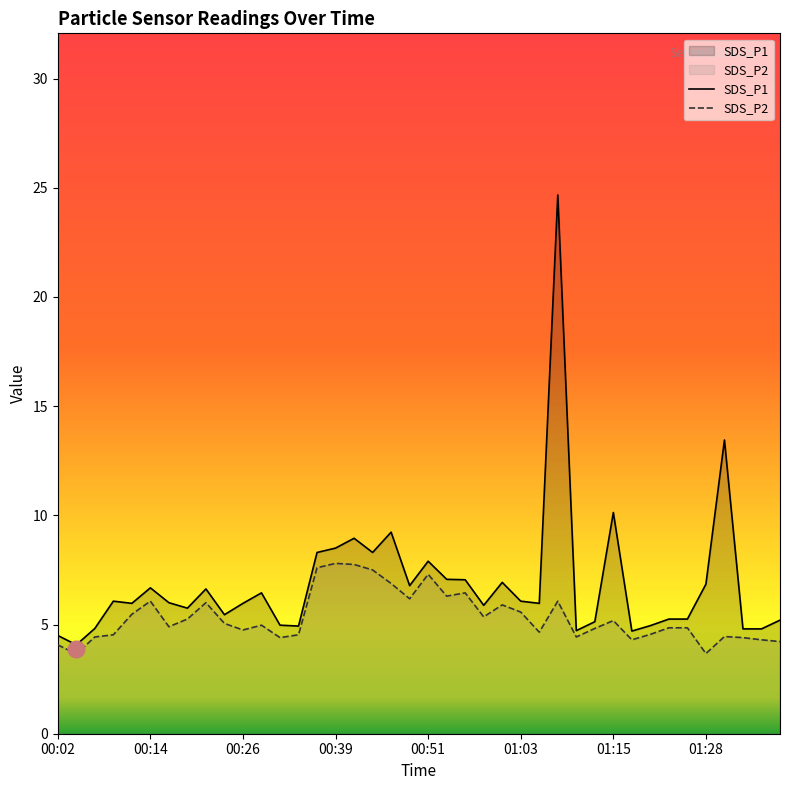

At how many categories does at least one series exceed 3?

40